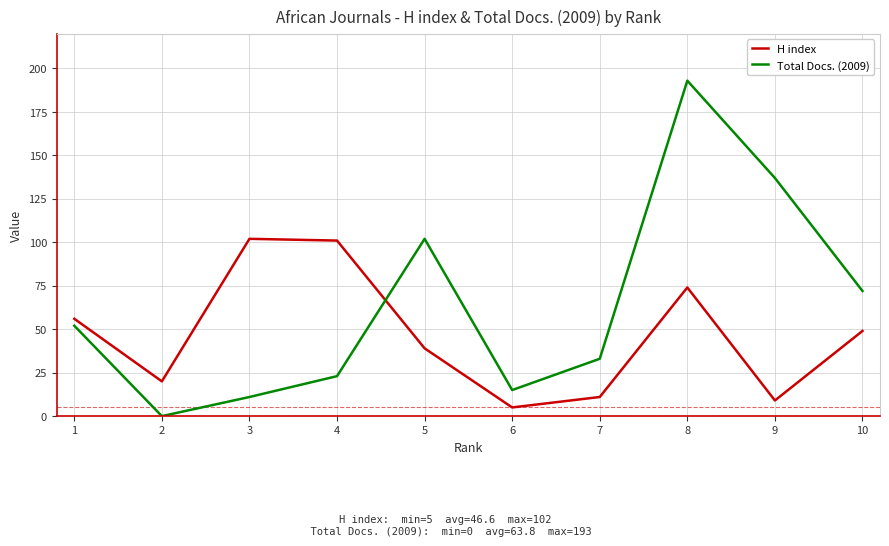

Reading left to right, transcribe all the data shown in this chart.

H index: 56	20	102	101	39	5	11	74	9	49
Total Docs. (2009): 52	0	11	23	102	15	33	193	137	72